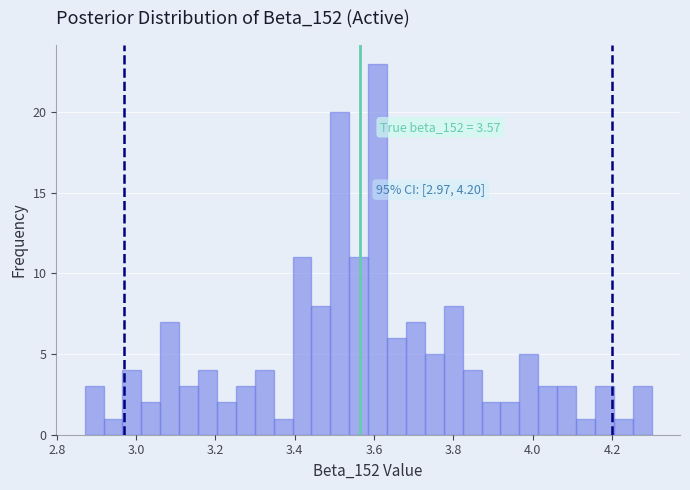

Read against the x-axis, roughly where is the centre of the tallest bar?

3.60